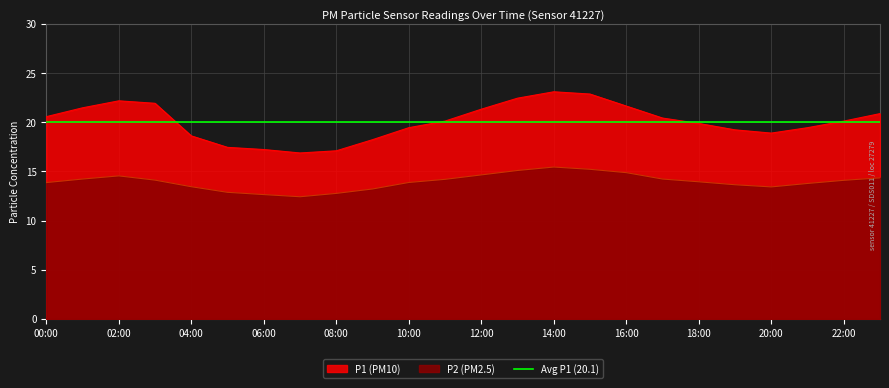

Reading right to left, list all the values displayed in this chart.

P1: 23:00=20.9	22:00=20.1	21:00=19.4	20:00=18.9	19:00=19.2	18:00=19.9	17:00=20.4	16:00=21.6	15:00=22.9	14:00=23.1	13:00=22.4	12:00=21.3	11:00=20.1	10:00=19.4	09:00=18.2	08:00=17.1	07:00=16.9	06:00=17.2	05:00=17.4	04:00=18.6	03:00=21.9	02:00=22.2	01:00=21.5	00:00=20.6
P2: 23:00=14.3	22:00=14.1	21:00=13.8	20:00=13.4	19:00=13.7	18:00=13.9	17:00=14.2	16:00=14.9	15:00=15.2	14:00=15.4	13:00=15.1	12:00=14.7	11:00=14.2	10:00=13.9	09:00=13.2	08:00=12.8	07:00=12.4	06:00=12.7	05:00=12.9	04:00=13.4	03:00=14.1	02:00=14.6	01:00=14.2	00:00=13.9